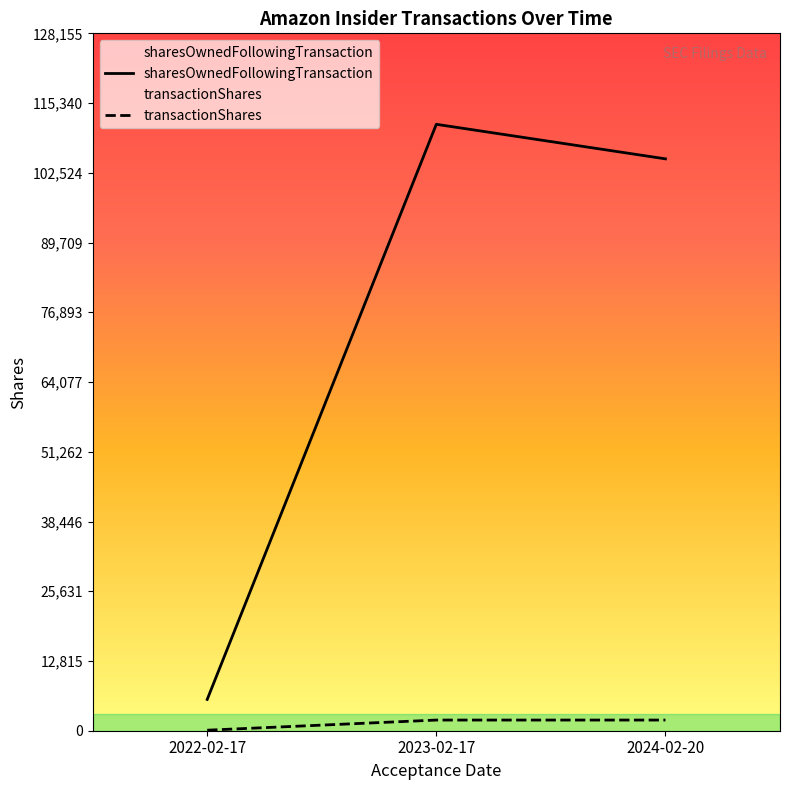

What is the highest value of the transactionShares series?

1960